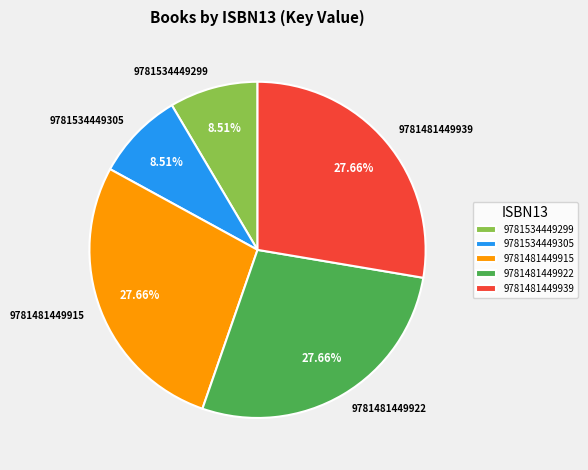

Is there a majority slice in this chart?

No